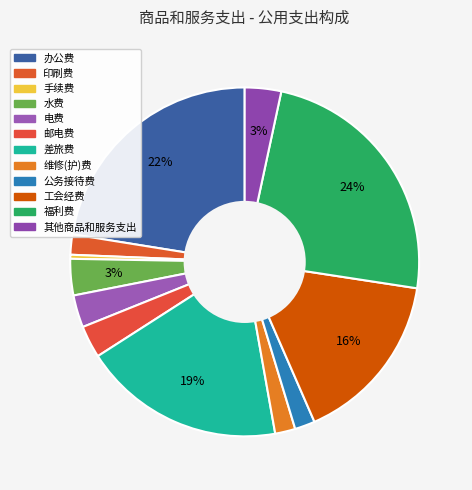

Which category has the biggest portion of the pie?

福利费